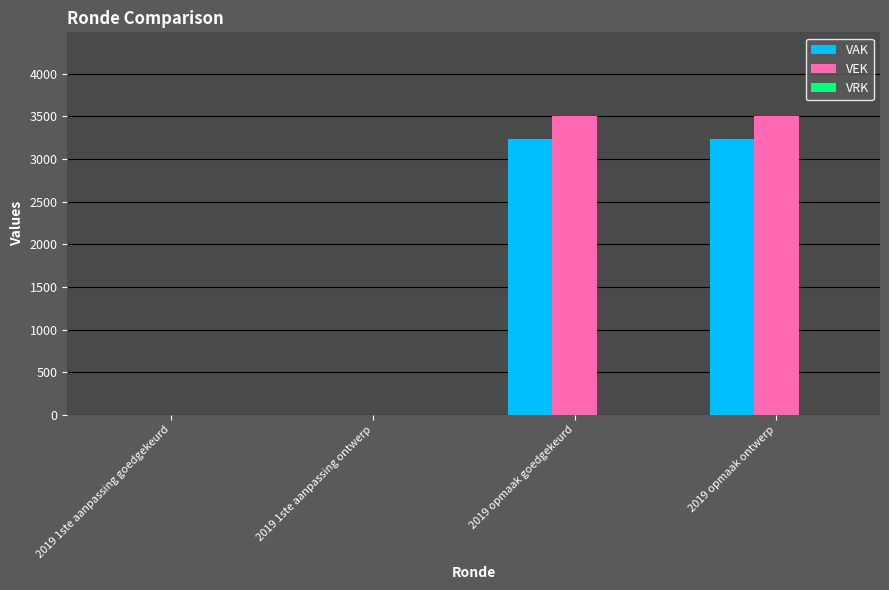

What is the total value across all series at 2019 opmaak ontwerp?

6740